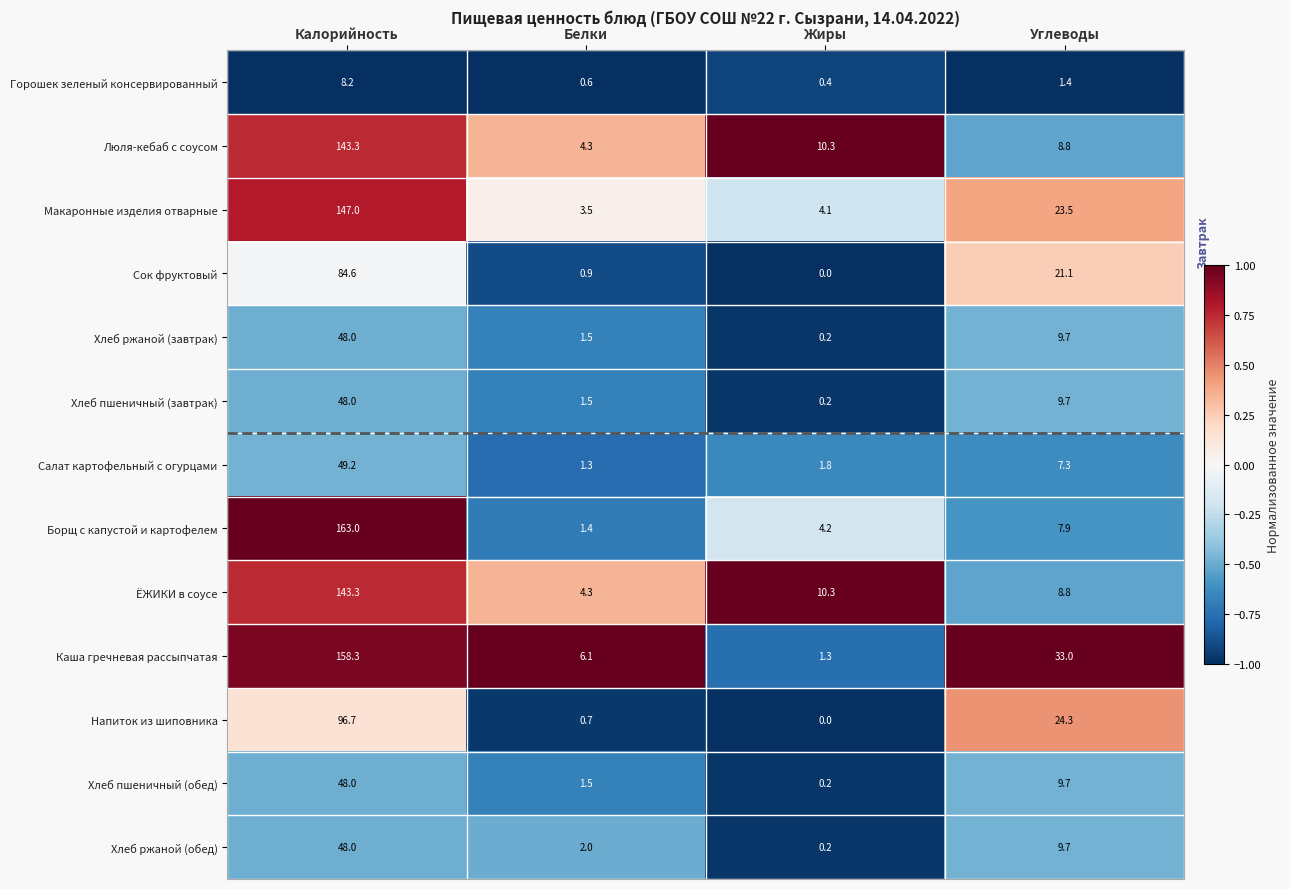

What is the highest value of the Салат картофельный с огурцами series?

49.2